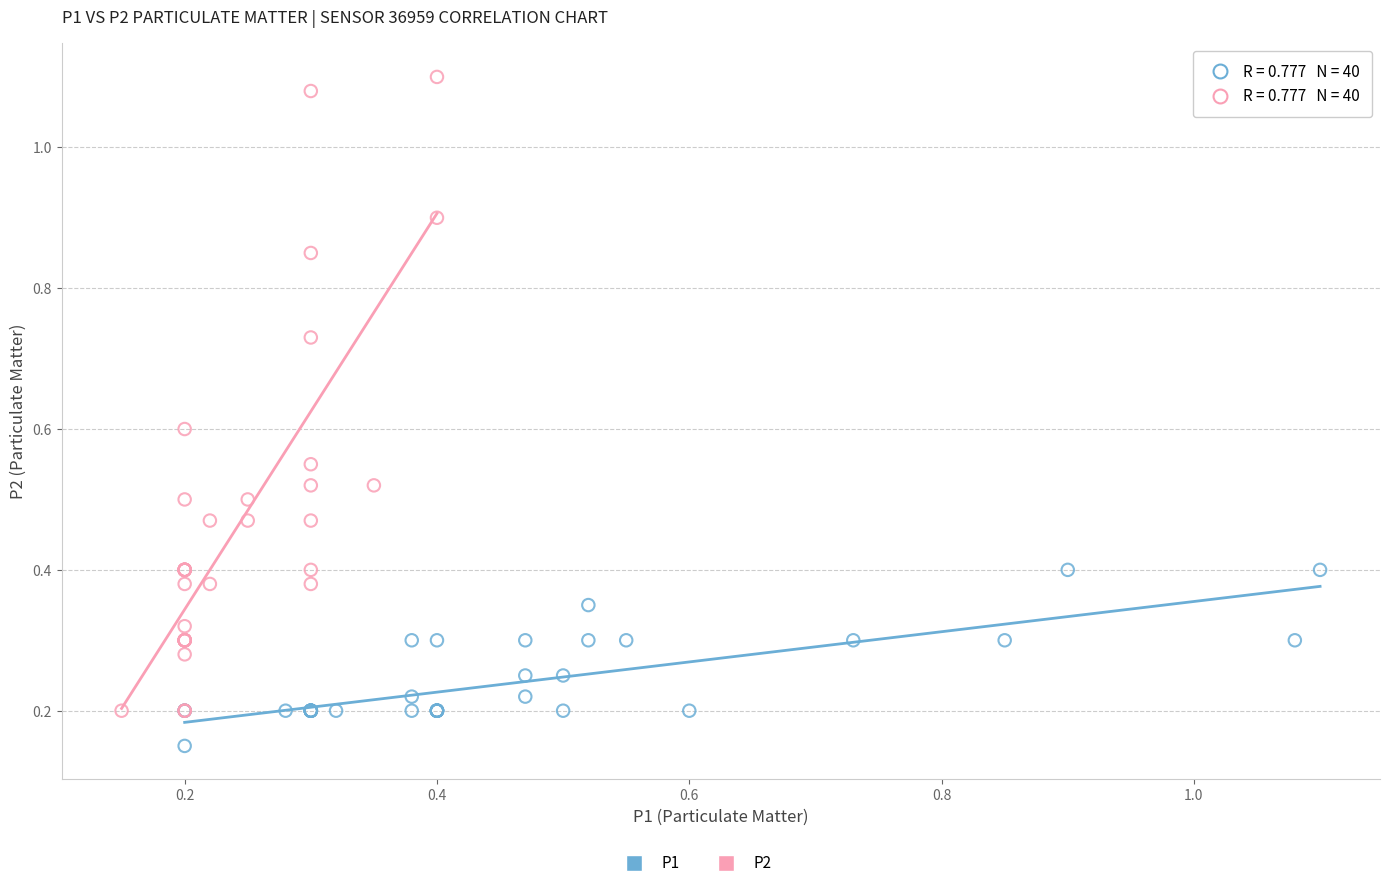

Which series has the largest Y range (max minus min)?

P2